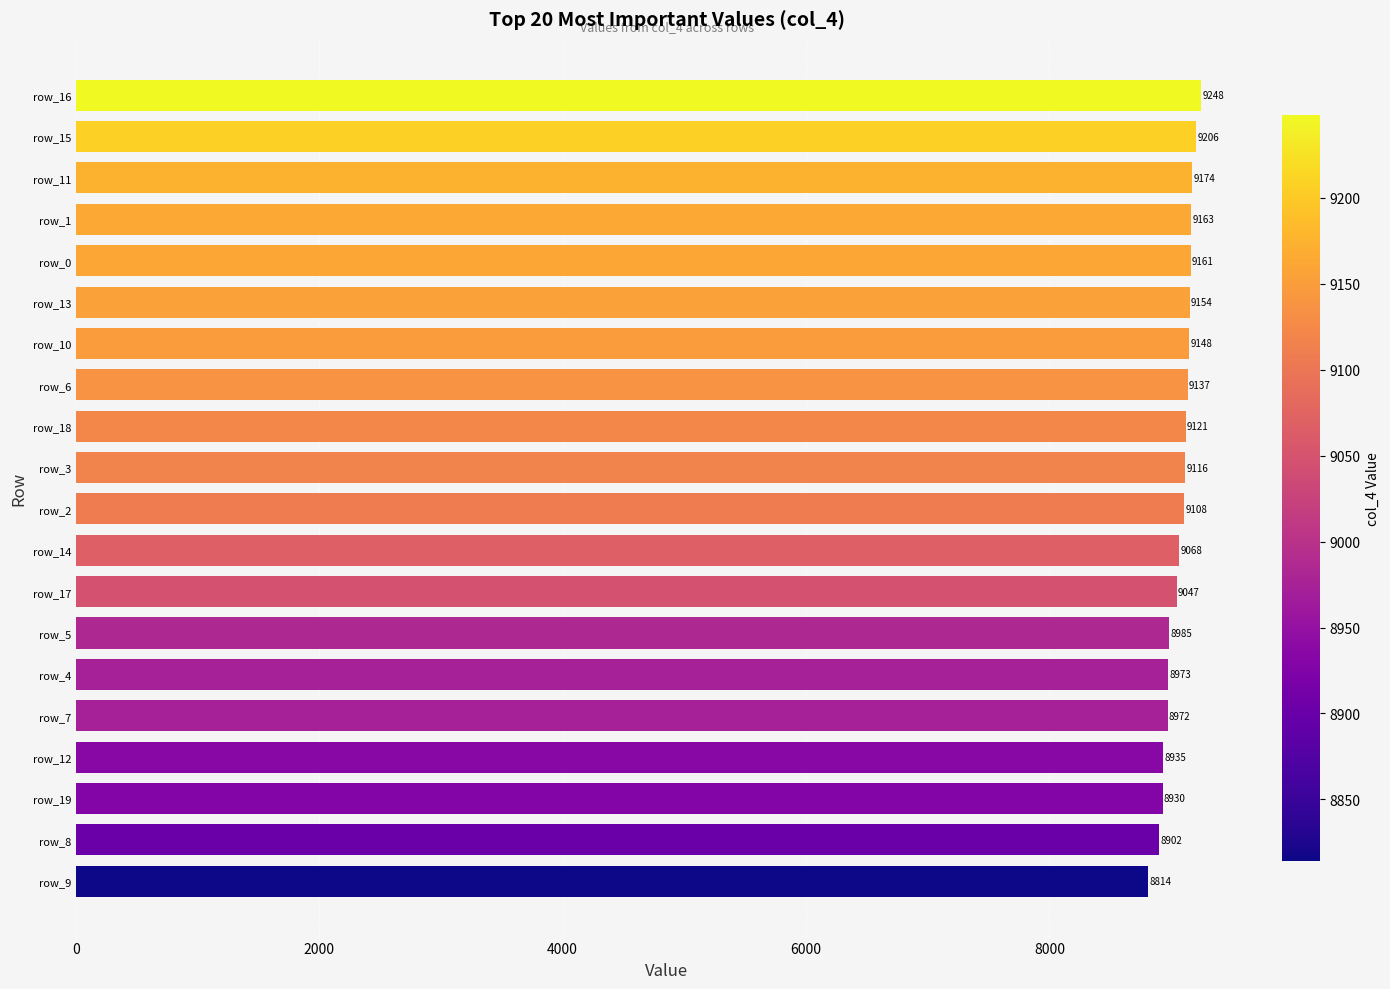

Reading bottom to top, list all the values displayed in this chart.

8814	8902	8930	8935	8972	8973	8985	9047	9068	9108	9116	9121	9137	9148	9154	9161	9163	9174	9206	9248